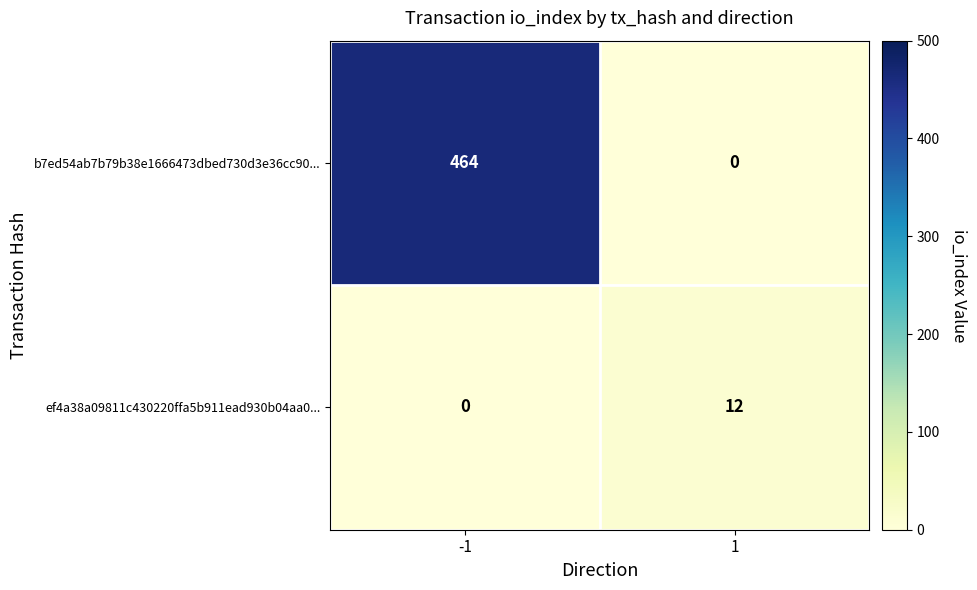

The value of b7ed54ab7b79b38e1666473dbed730d3e36cc90... at 1 is -253. True or false?

False